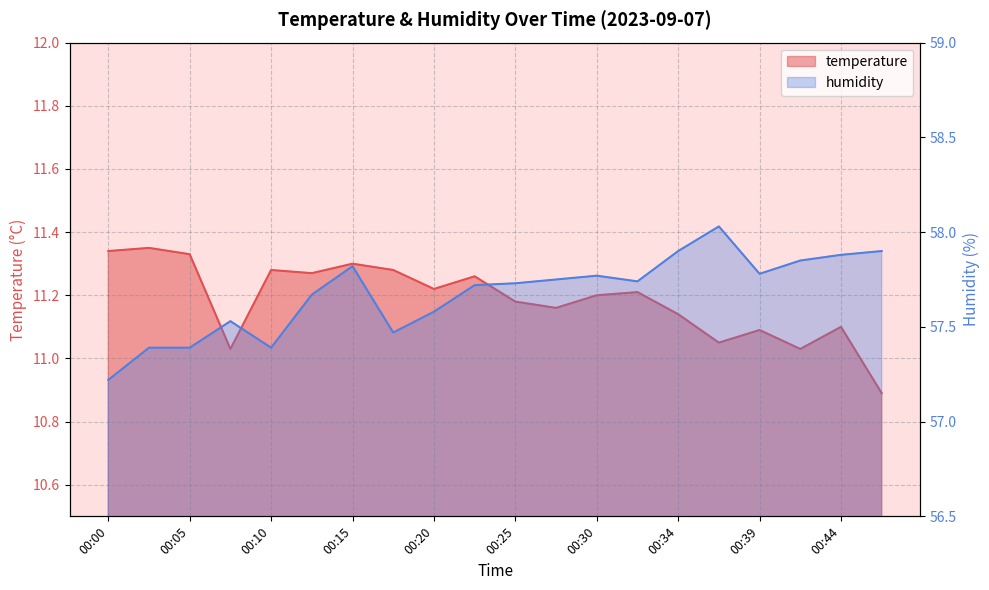

Reading right to left, what are all the values shown in this chart?

temperature: 00:47=10.9	00:44=11.1	00:42=11.0	00:39=11.1	00:37=11.1	00:34=11.1	00:32=11.2	00:30=11.2	00:27=11.2	00:25=11.2	00:22=11.3	00:20=11.2	00:17=11.3	00:15=11.3	00:12=11.3	00:10=11.3	00:08=11.0	00:05=11.3	00:03=11.3	00:00=11.3
humidity: 00:47=57.9	00:44=57.9	00:42=57.9	00:39=57.8	00:37=58.0	00:34=57.9	00:32=57.7	00:30=57.8	00:27=57.8	00:25=57.7	00:22=57.7	00:20=57.6	00:17=57.5	00:15=57.8	00:12=57.7	00:10=57.4	00:08=57.5	00:05=57.4	00:03=57.4	00:00=57.2